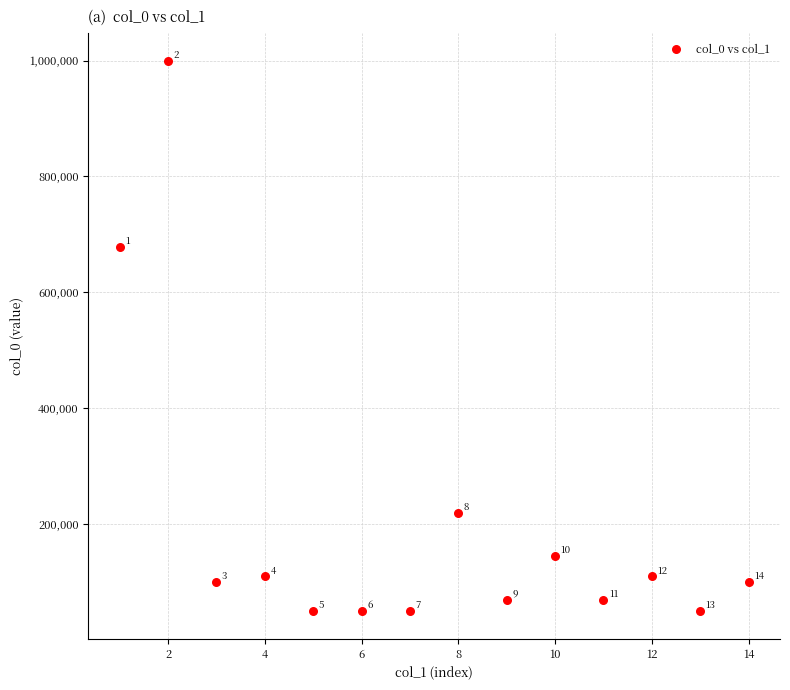

What Y value in the scatter plot is closest to 525000?

678571.4